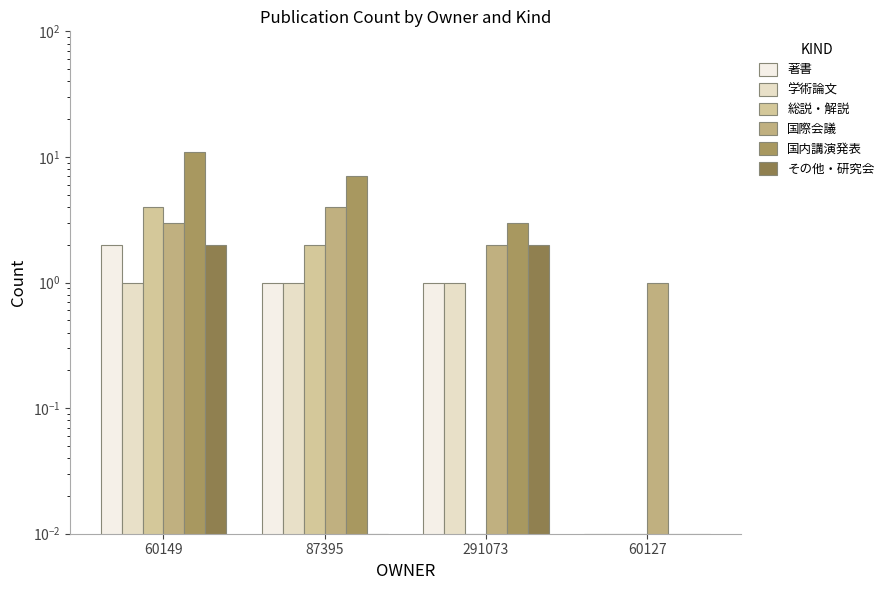

Does the chart contain any negative values?

No